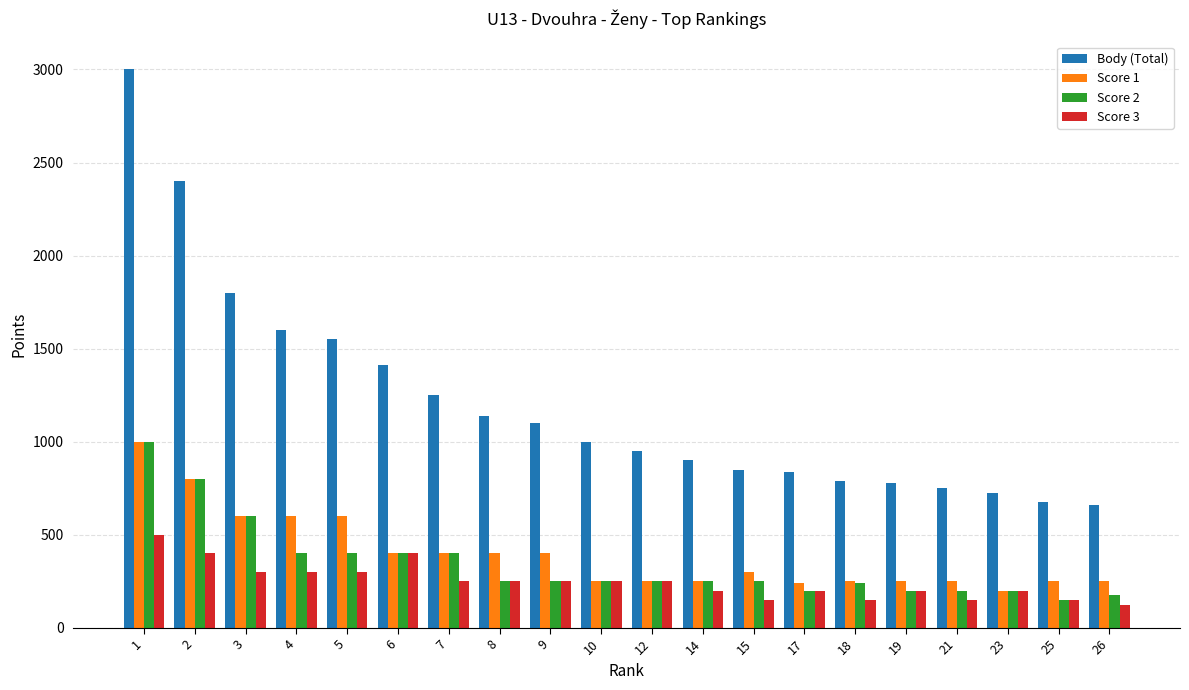

Which series has the largest range (max minus min)?

Body (Total)